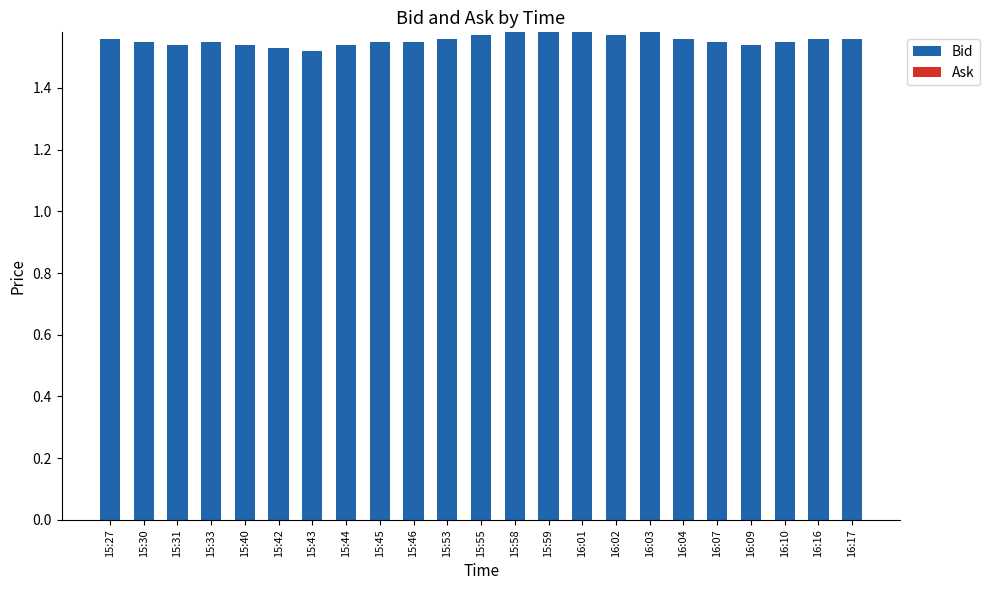

The chart shows a value of 2.7 at 15:30. True or false?

False